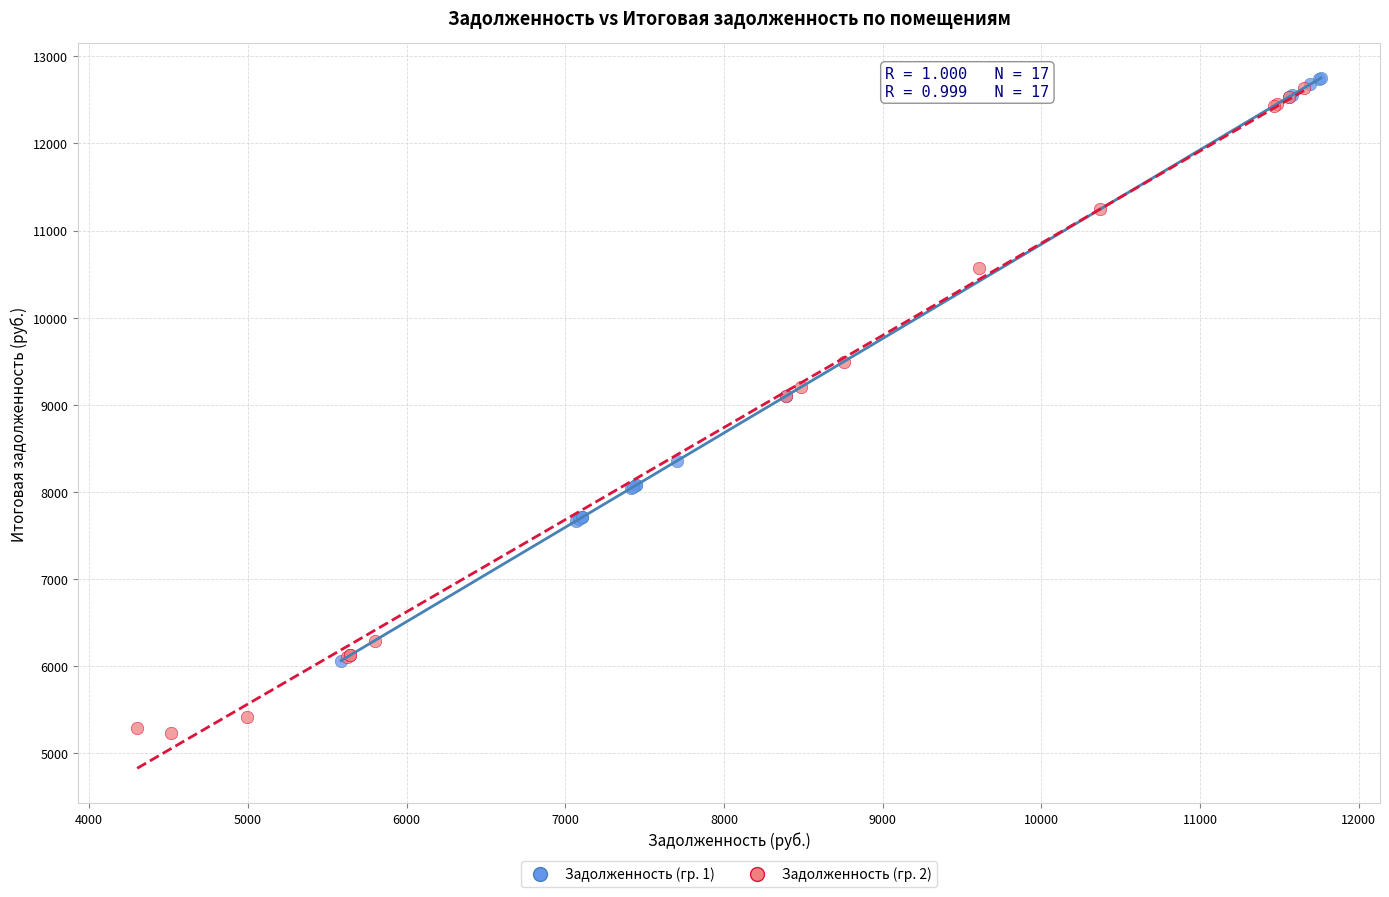

Which series contains the highest Y value?

Задолженность (гр. 1)